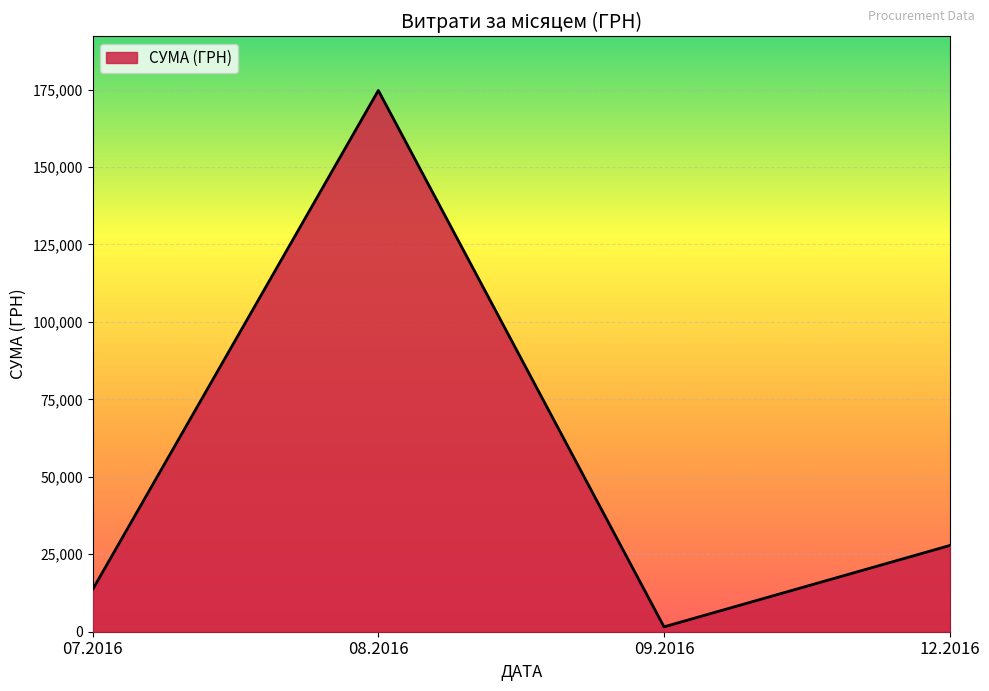

Does the chart have visible grid lines?

Yes